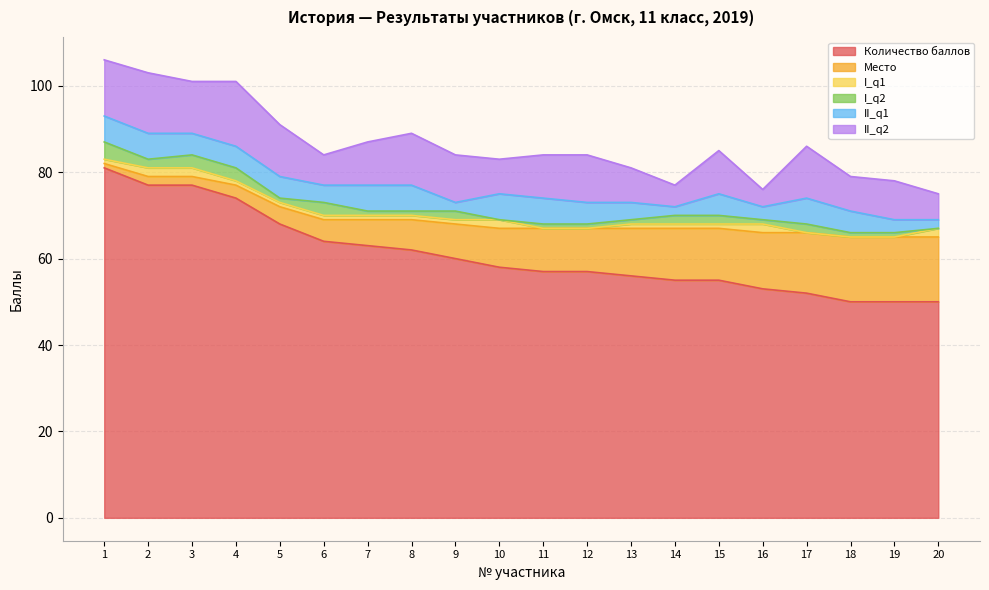

How many values in the II_q1 series exceed 5?

7